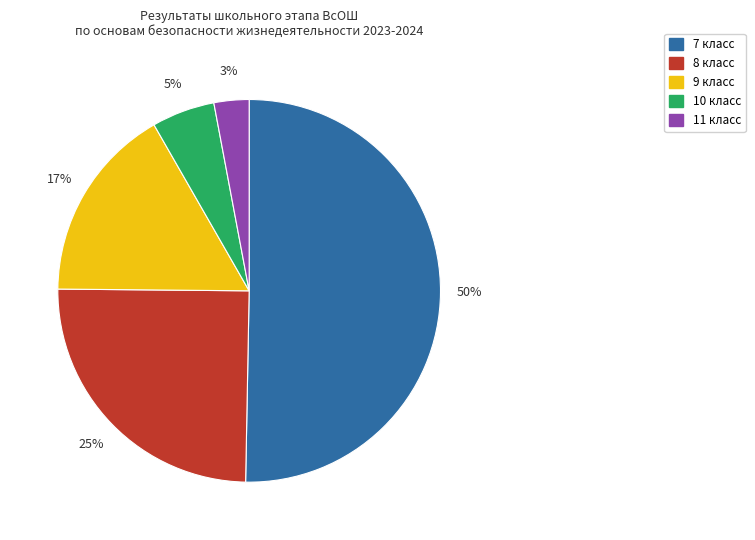

How many segments does this pie chart have?

5